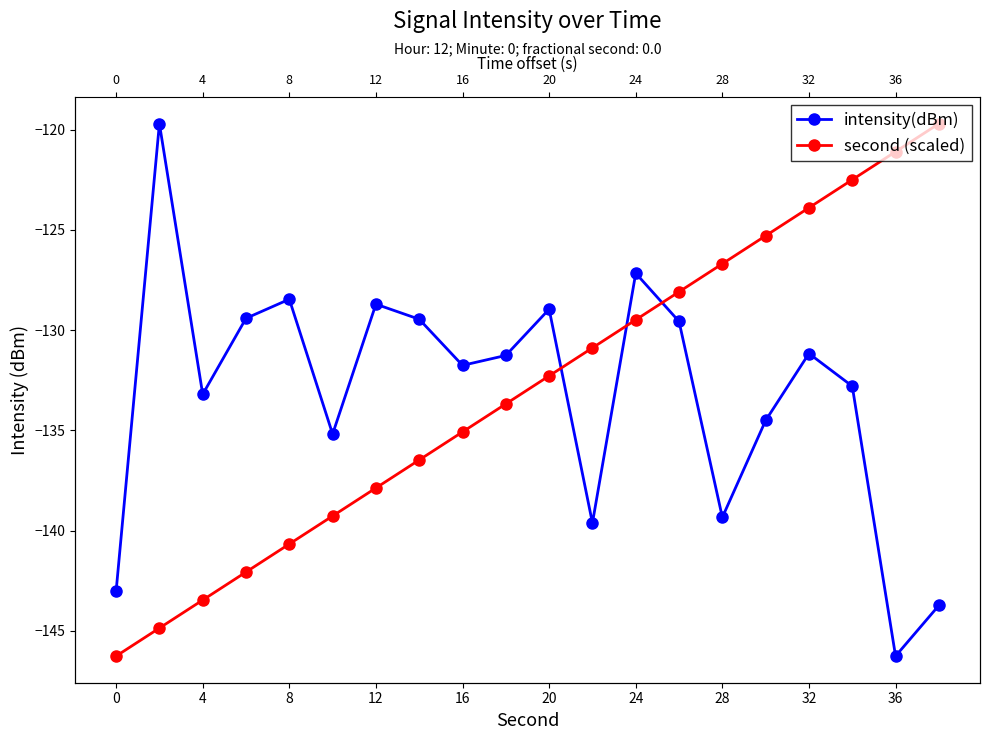

Reading left to right, transcribe all the data shown in this chart.

intensity(dBm): -143.0	-119.7	-133.2	-129.4	-128.5	-135.2	-128.7	-129.5	-131.8	-131.3	-129.0	-139.6	-127.2	-129.6	-139.3	-134.5	-131.2	-132.8	-146.3	-143.7
second (scaled): -146.3	-144.9	-143.5	-142.1	-140.7	-139.3	-137.9	-136.5	-135.1	-133.7	-132.3	-130.9	-129.5	-128.1	-126.7	-125.3	-123.9	-122.5	-121.1	-119.7